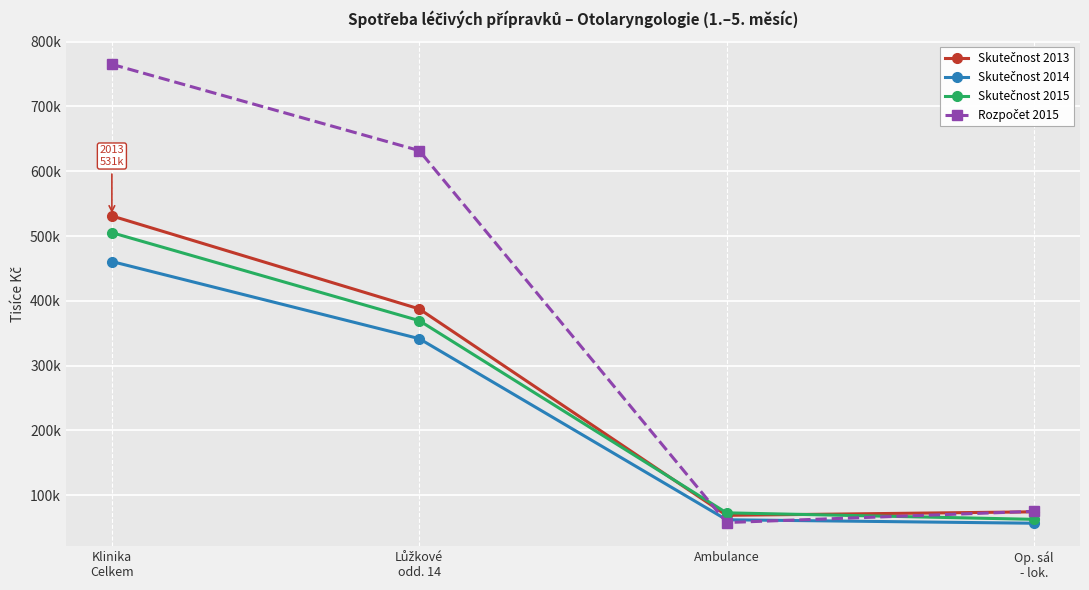

True or false: Skutečnost 2014 has more than 2 interior local peaks.

False